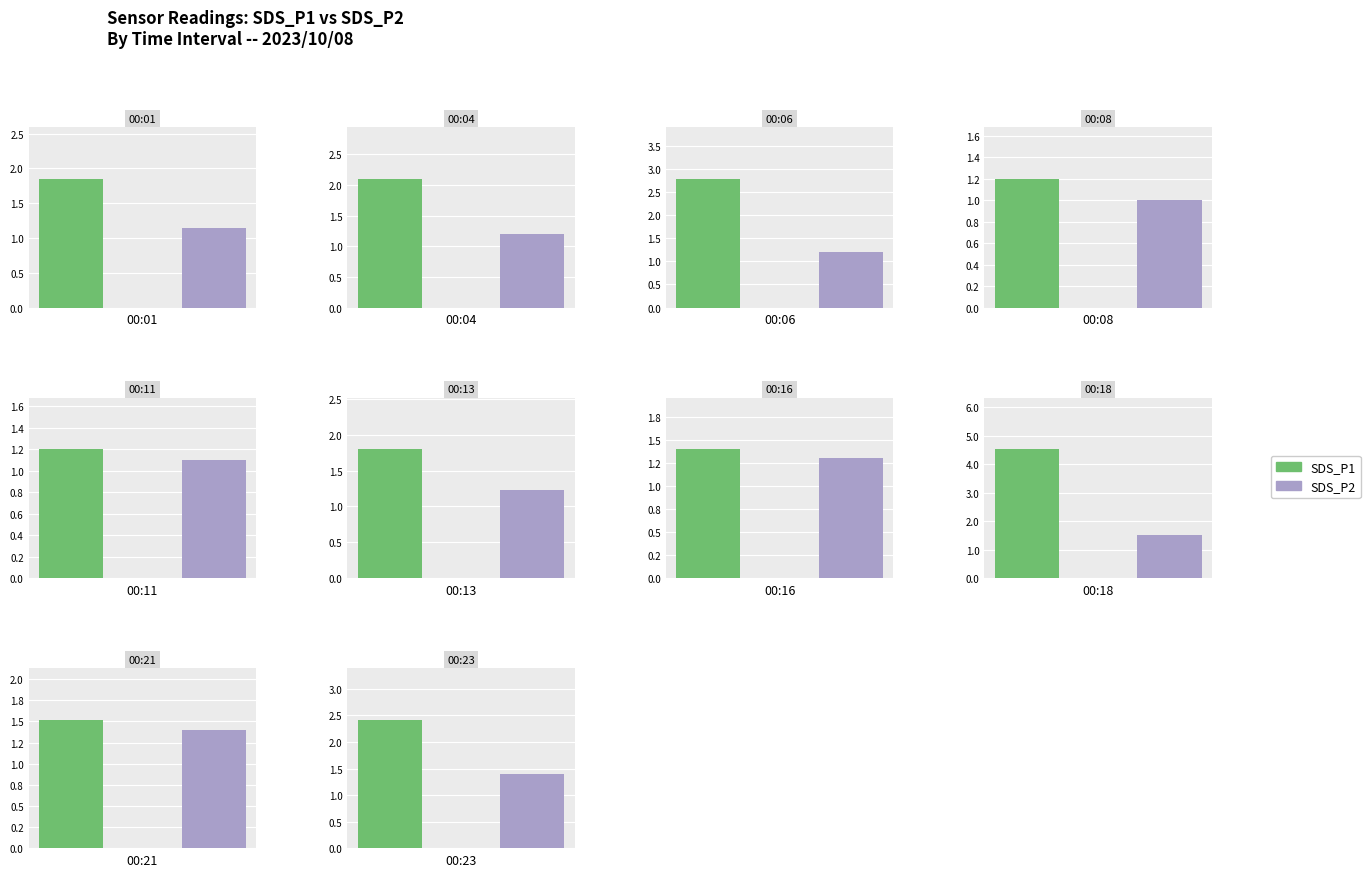

Which series has the largest range (max minus min)?

SDS_P1